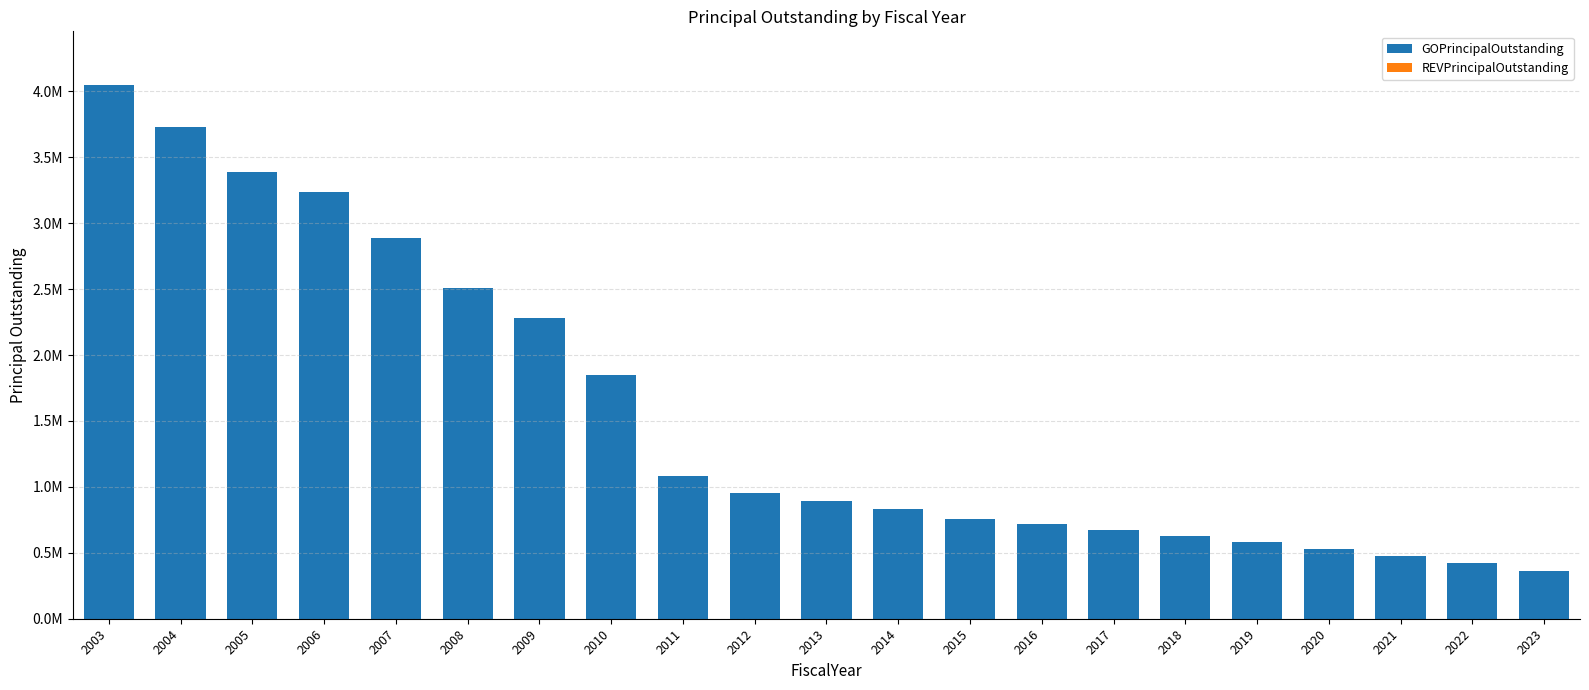

Reading left to right, extract all data points from this chart.

GOPrincipalOutstanding: 4050000	3730000	3390000	3235000	2885000	2505000	2280000	1850000	1079000	950000	890000	830000	760000	720000	675000	630000	580000	530000	475000	420000	360000
REVPrincipalOutstanding: 0	0	0	0	0	0	0	0	0	0	0	0	0	0	0	0	0	0	0	0	0